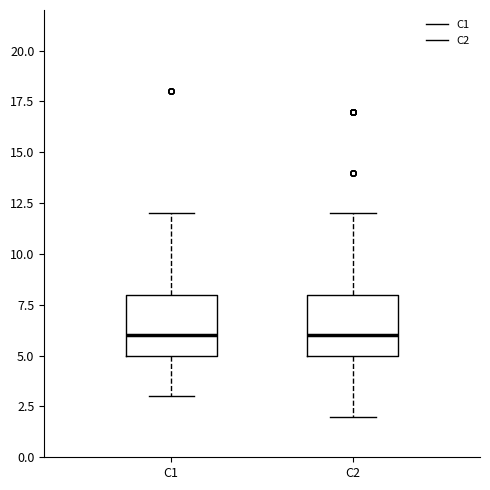

Reading left to right, read every box against the y-axis: the position of its median line, the range the box covers, and the ends of its whiskers. The values are not printed on the chart, so give them approximately, as read against the axis.

C1: median 6, box 5 to 8, whiskers 3 to 12
C2: median 6, box 5 to 8, whiskers 2 to 12